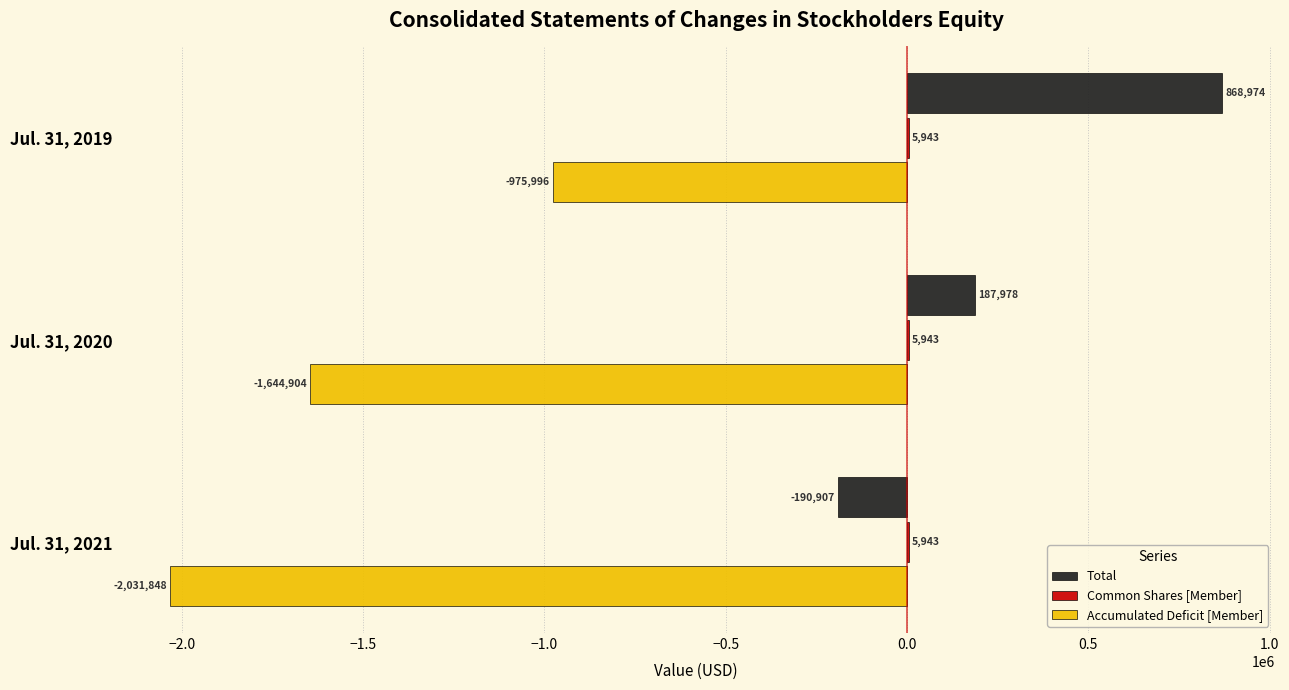

What is the maximum value shown in the chart?

868974